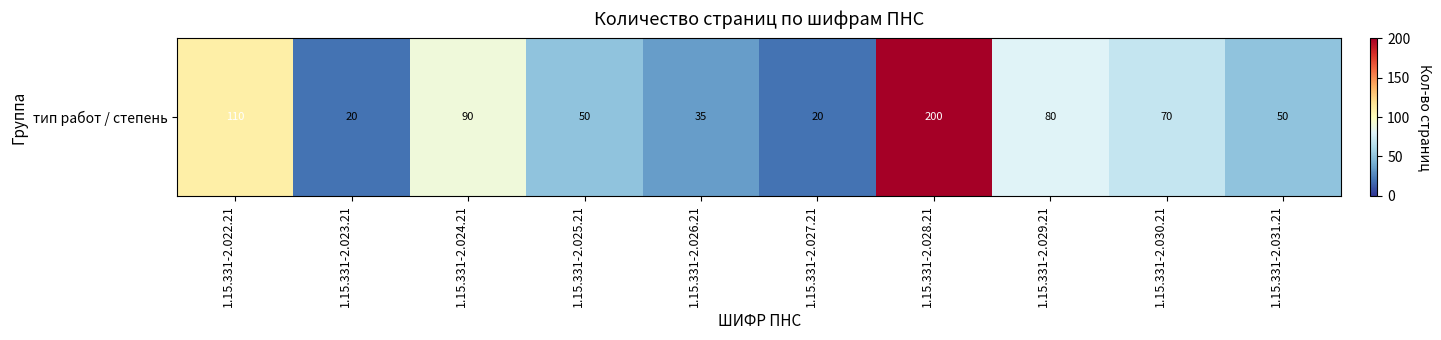

How many categories are shown in the chart?

10